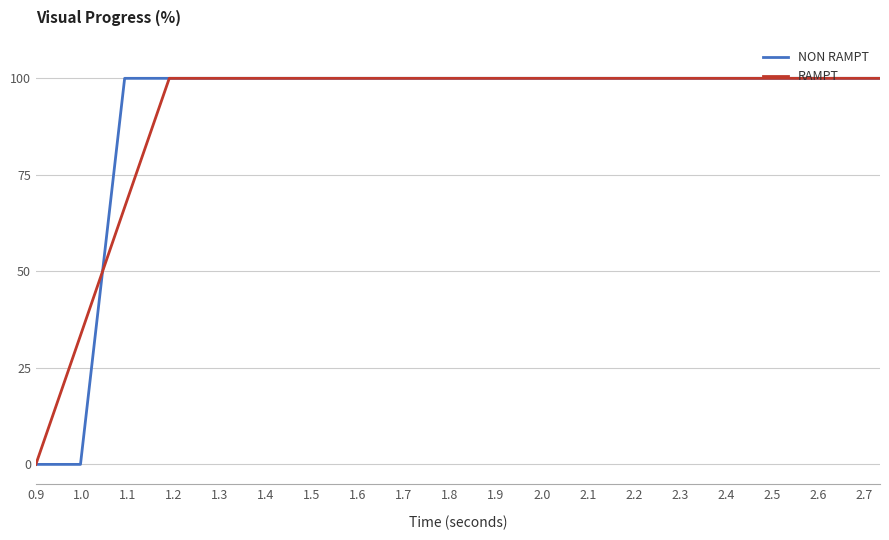

What is the difference between the second highest and minimum values in the NON RAMPT series?

100.0